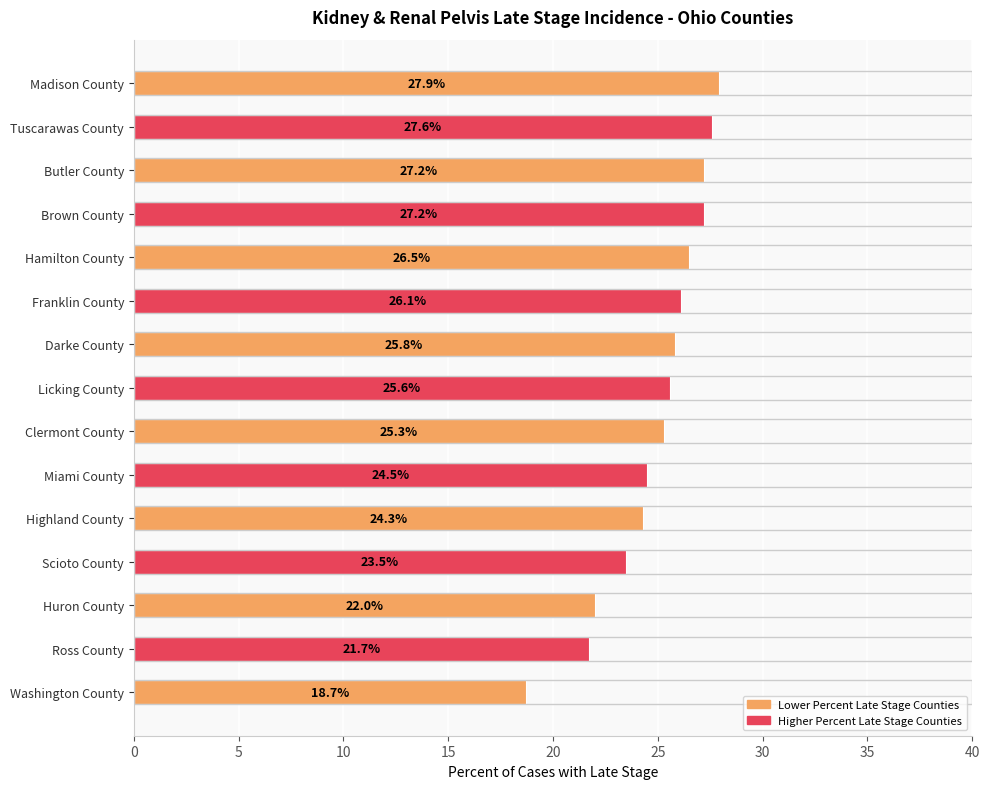

True or false: the data shows 14.5 at Tuscarawas County.

False